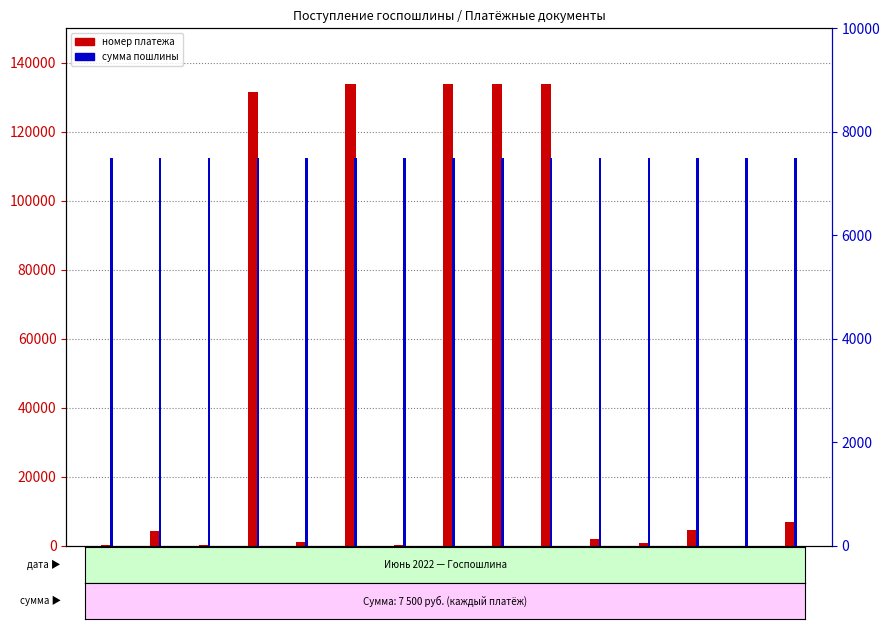

What is the total value across all series at №7
07.06?

7738